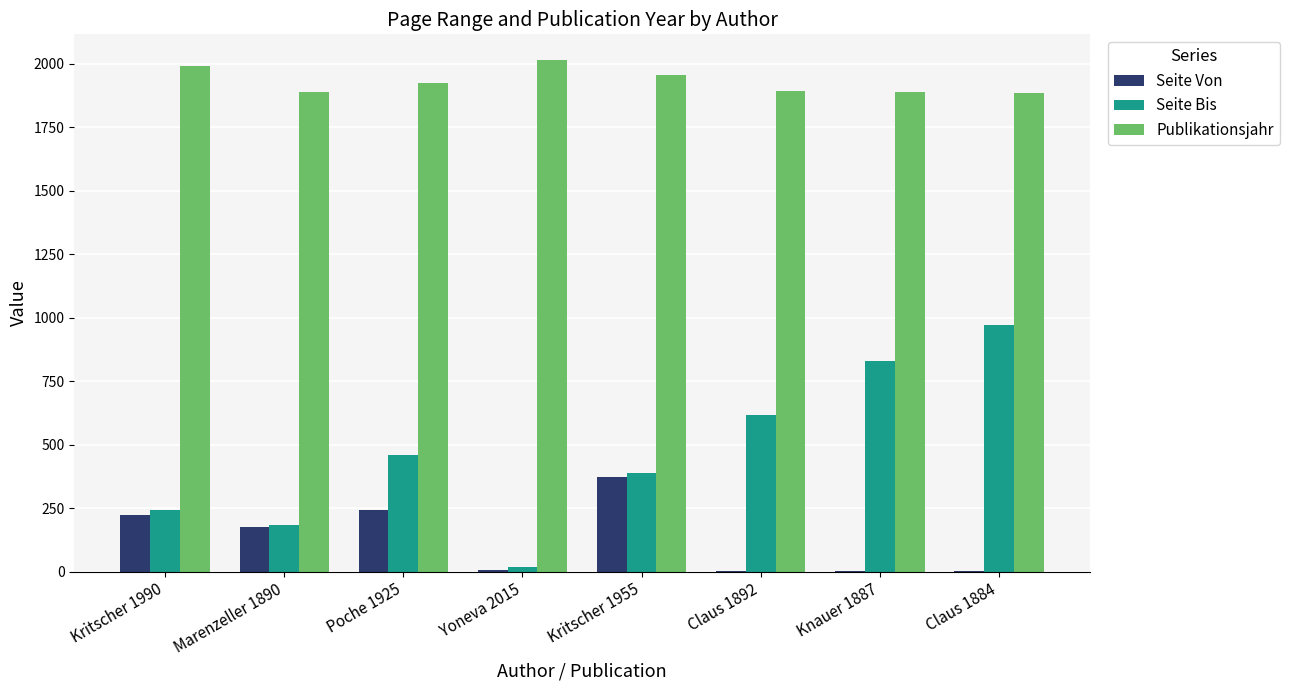

What is the sum of all Seite Bis values?

3702